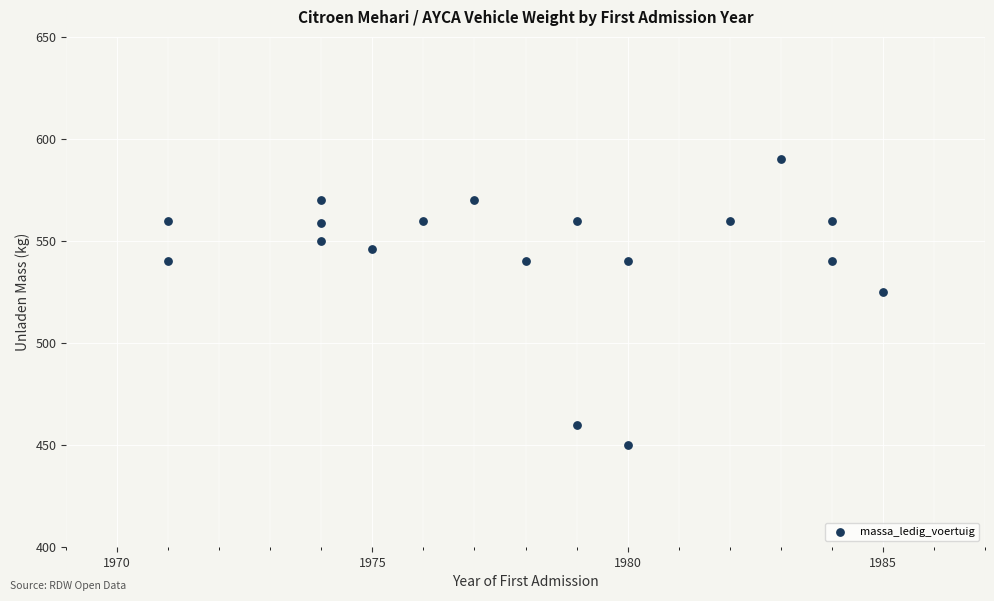

What Y value in the scatter plot is closest to 520?

525